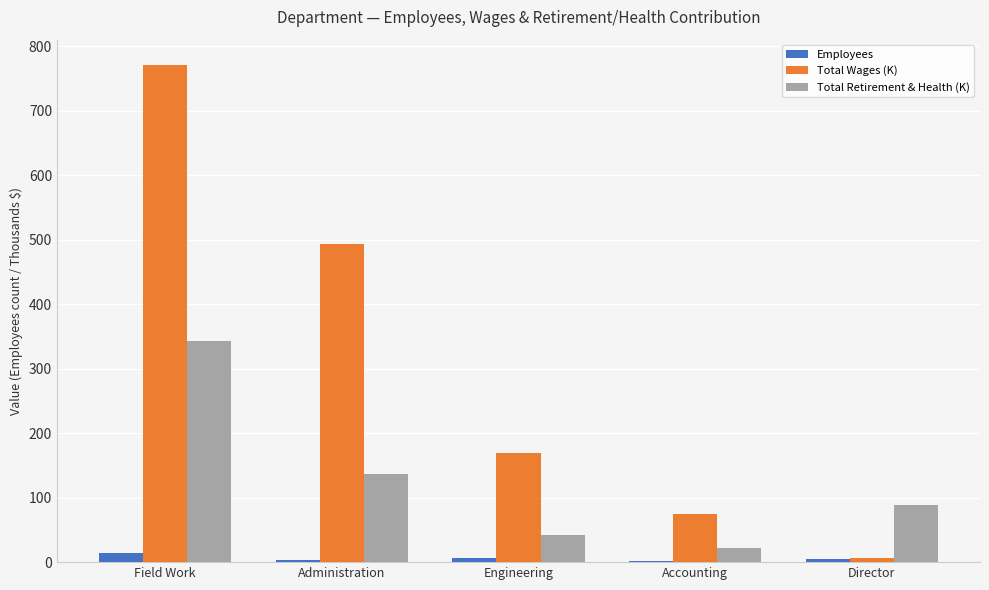

At which category is the sum across all series the highest?

Field Work